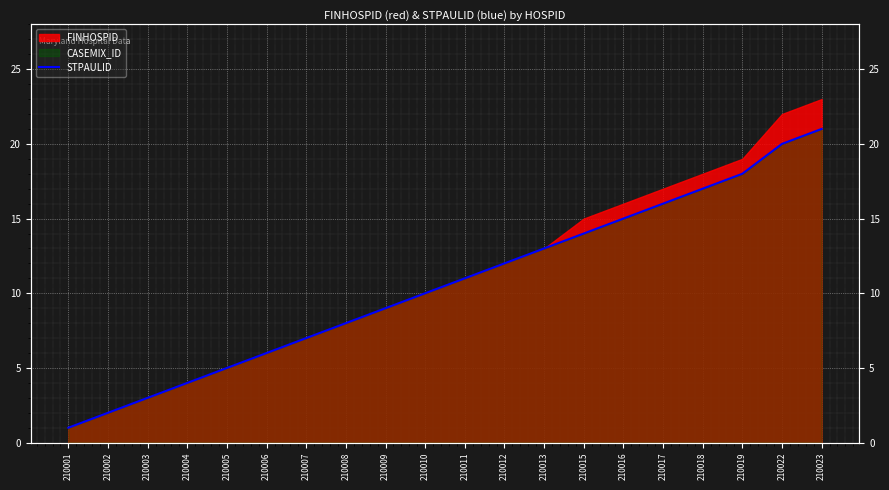

Reading left to right, what are all the values shown in this chart?

210001=1	210002=2	210003=3	210004=4	210005=5	210006=6	210007=7	210008=8	210009=9	210010=10	210011=11	210012=12	210013=13	210015=14	210016=15	210017=16	210018=17	210019=18	210022=20	210023=21